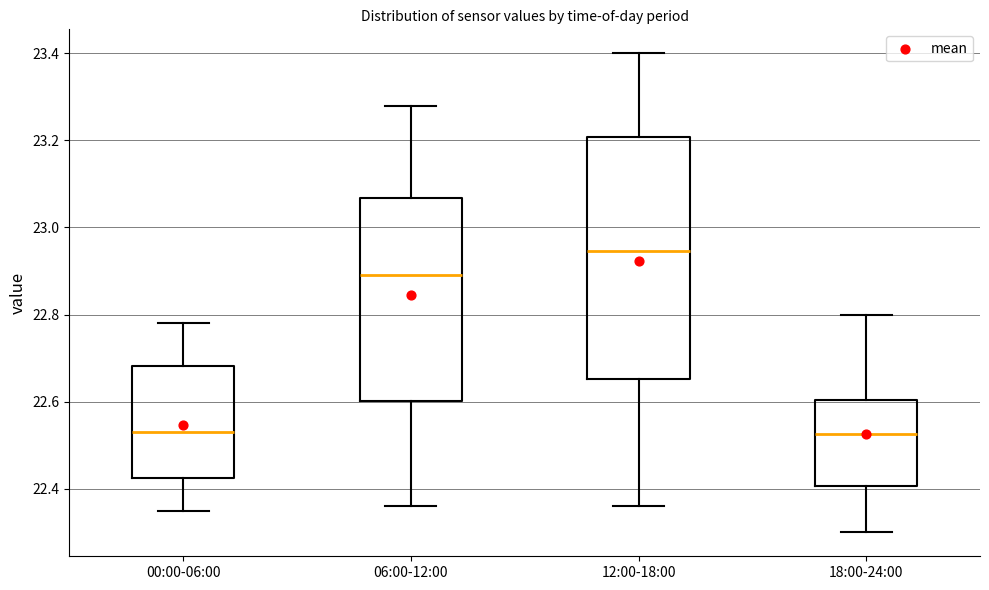

Reading left to right, transcribe this box plot: for each box, give where its median line is, the range the box spans, and where its two whiskers end, as read against the y-axis. The values are not printed on the chart, so give them approximately, as read against the axis.

00:00-06:00: median 22.54, box 22.42 to 22.68, whiskers 22.36 to 22.78
06:00-12:00: median 22.90, box 22.60 to 23.06, whiskers 22.36 to 23.28
12:00-18:00: median 22.94, box 22.66 to 23.20, whiskers 22.36 to 23.40
18:00-24:00: median 22.52, box 22.40 to 22.60, whiskers 22.30 to 22.80